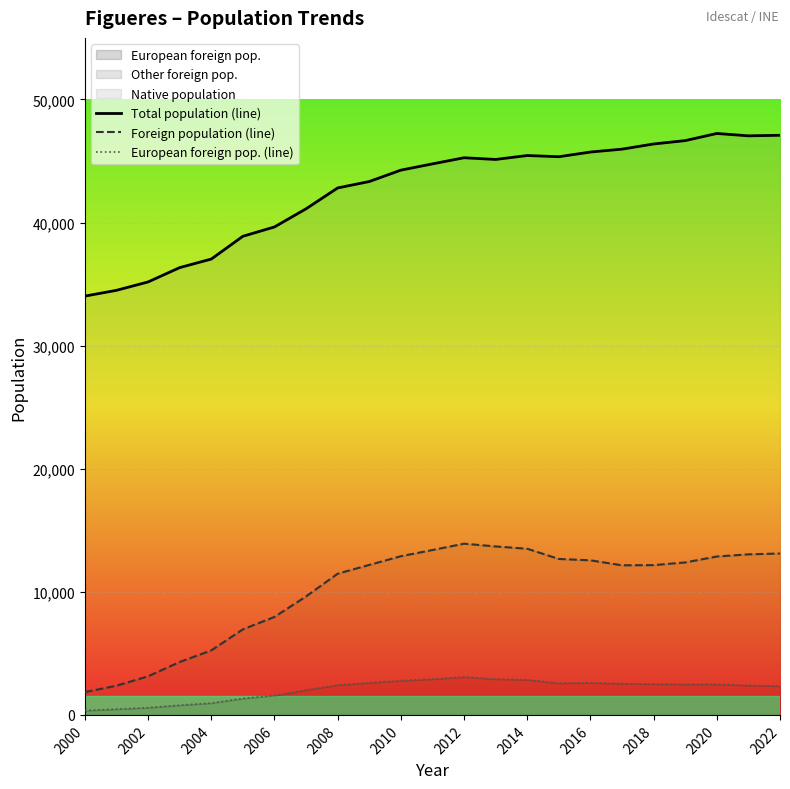

What is the minimum value for European foreign pop. (line)?

355